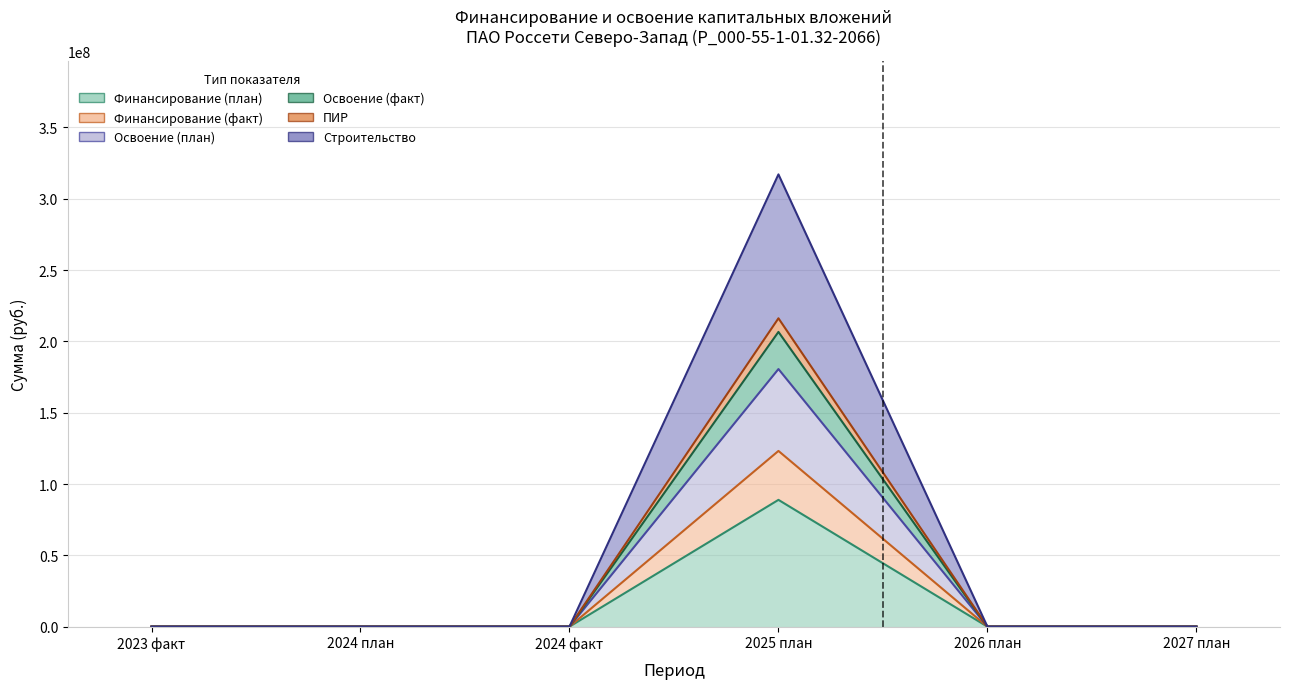

At which category does the chart reach its minimum across all series?

2023 факт